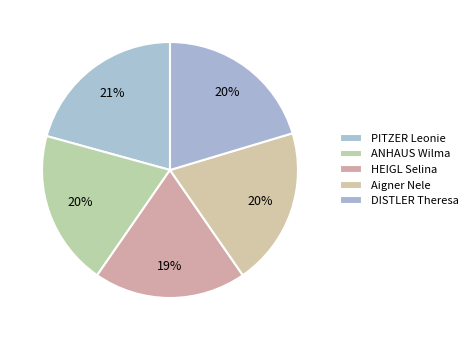

Approximately how many times larger is the value at DISTLER Theresa compared to ANHAUS Wilma?

1.0